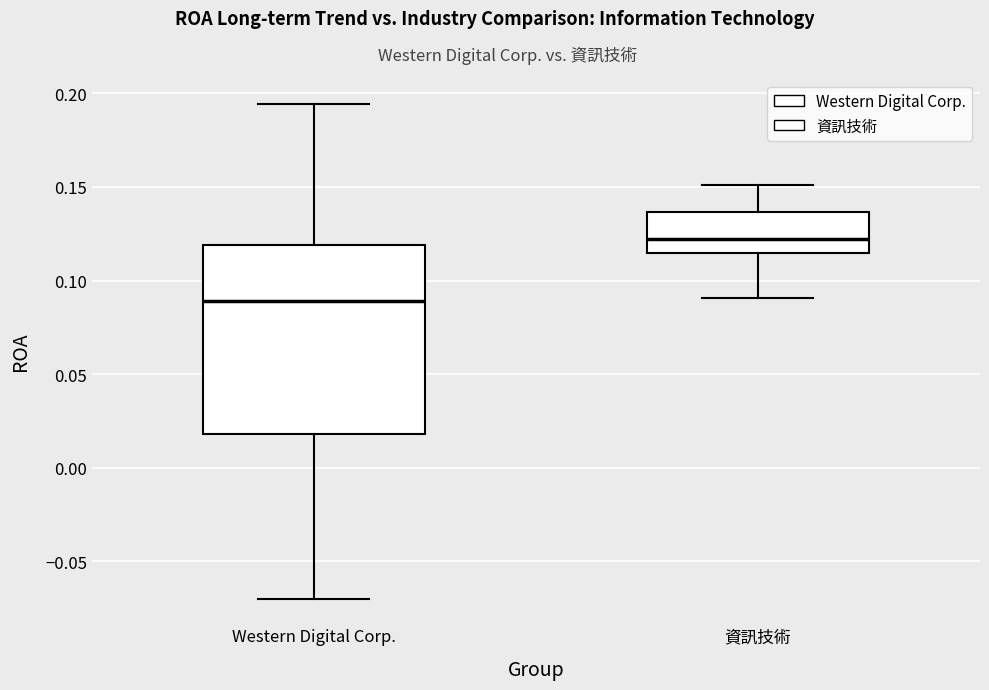

Reading left to right, transcribe this box plot: for each box, give where its median line is, the range the box spans, and where its two whiskers end, as read against the y-axis. The values are not printed on the chart, so give them approximately, as read against the axis.

Western Digital Corp.: median 0.090, box 0.020 to 0.120, whiskers -0.070 to 0.195
資訊技術: median 0.120, box 0.115 to 0.135, whiskers 0.090 to 0.150